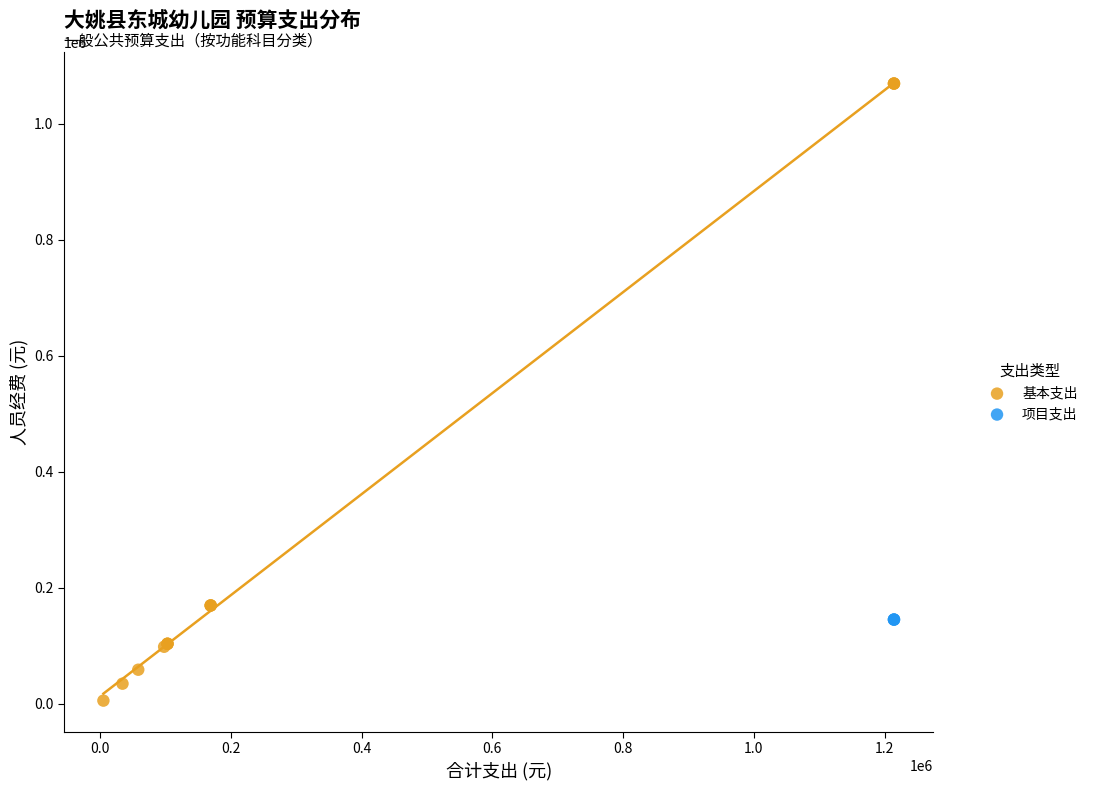

Which series reaches the minimum Y coordinate?

基本支出